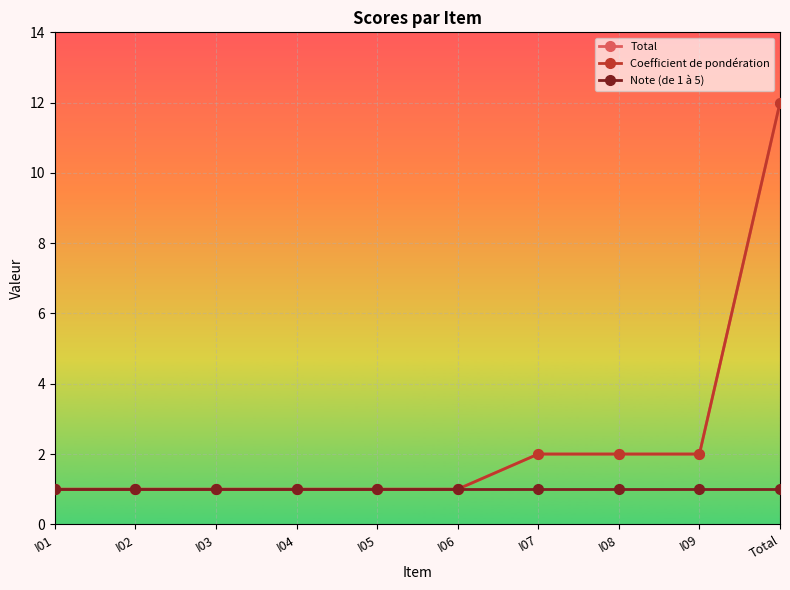

True or false: Coefficient de pondération and Note (de 1 à 5) cross at least once.

False